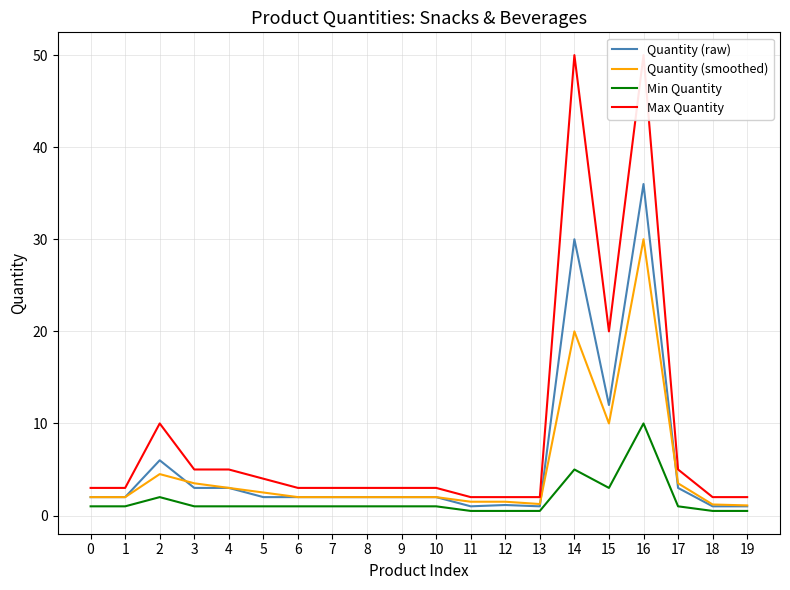

Reading right to left, list all the values displayed in this chart.

Quantity (raw): 1.0	1.0	3.0	36.0	12.0	30.0	1.0	1.1	1.0	2.0	2.0	2.0	2.0	2.0	2.0	3.0	3.0	6.0	2.0	2.0
Quantity (smoothed): 1.1	1.2	3.5	30.0	10.0	20.0	1.2	1.5	1.5	2.0	2.0	2.0	2.0	2.0	2.5	3.0	3.5	4.5	2.0	2.0
Min Quantity: 0.5	0.5	1.0	10.0	3.0	5.0	0.5	0.5	0.5	1.0	1.0	1.0	1.0	1.0	1.0	1.0	1.0	2.0	1.0	1.0
Max Quantity: 2.0	2.0	5.0	50.0	20.0	50.0	2.0	2.0	2.0	3.0	3.0	3.0	3.0	3.0	4.0	5.0	5.0	10.0	3.0	3.0